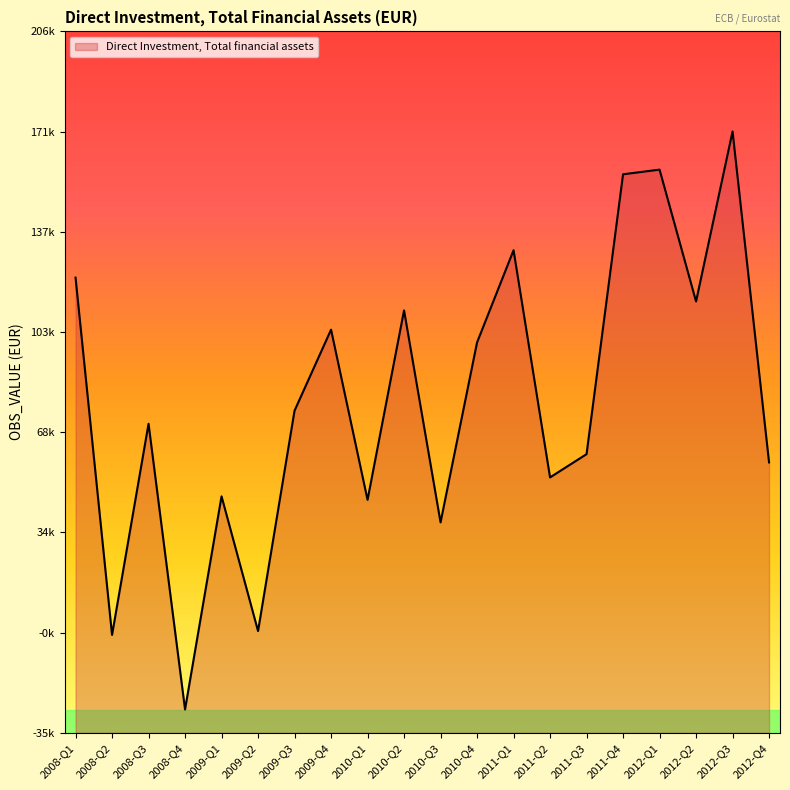

What is the average value?

79256.7